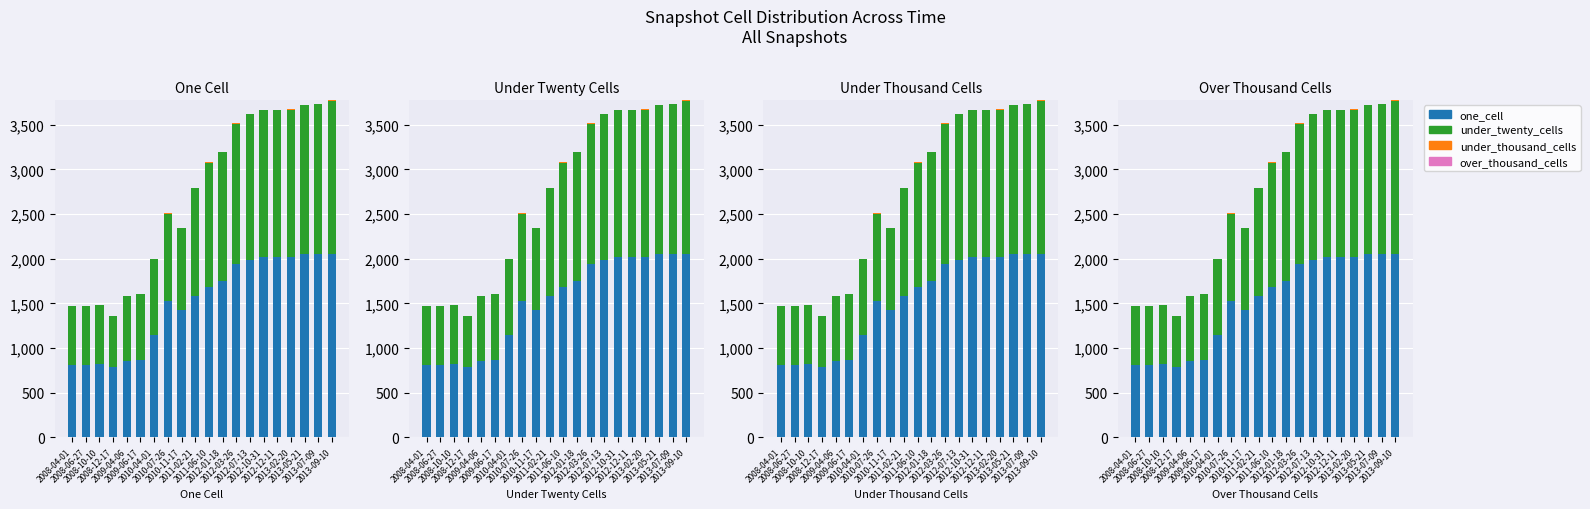

What is the value of the under_twenty_cells bar at the 3rd from the left?

658